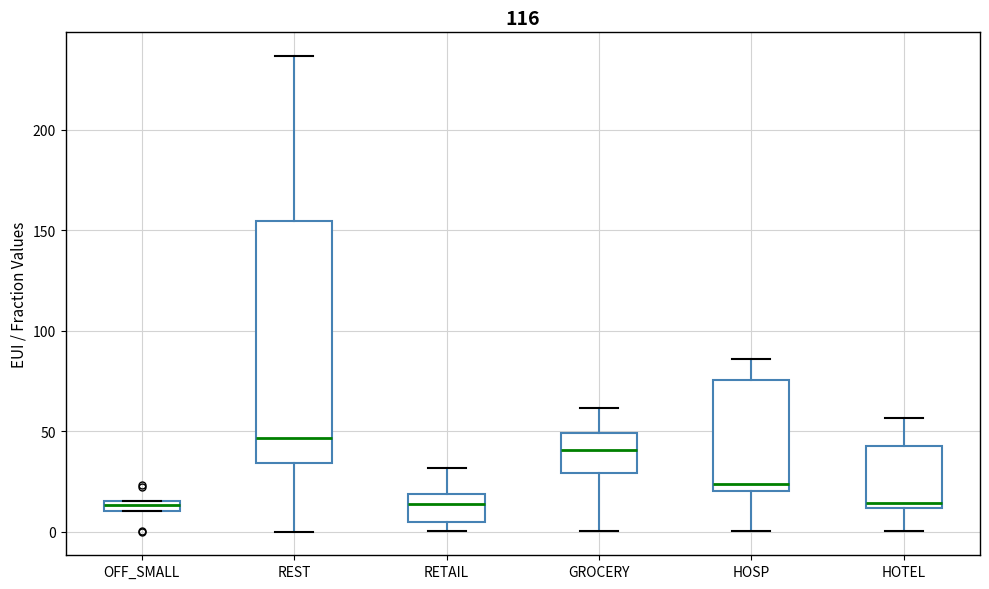

Which box is the tallest, from its lower edge to its upper edge?

REST